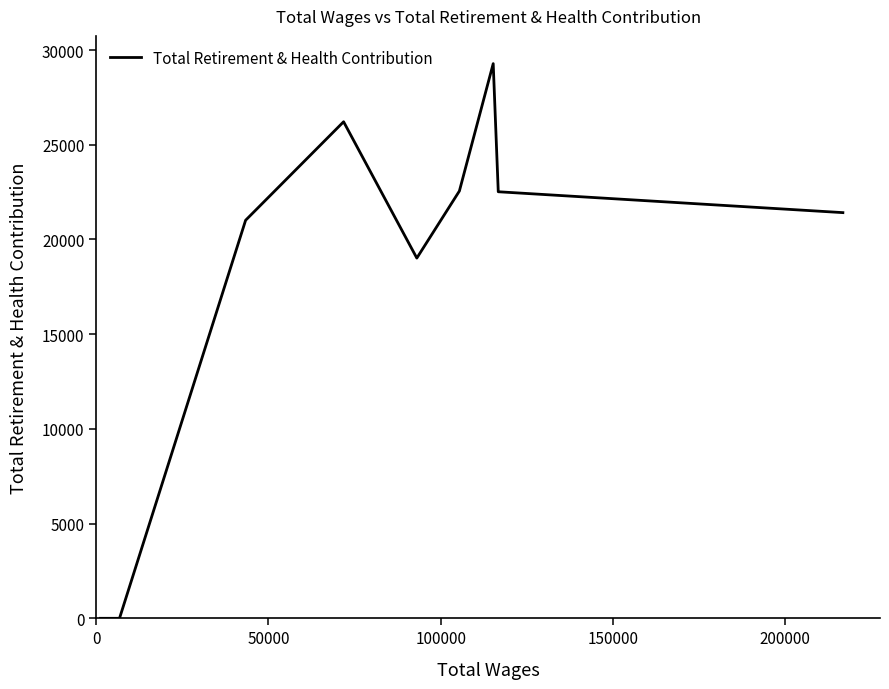

What is the difference between the maximum and minimum values?

29282